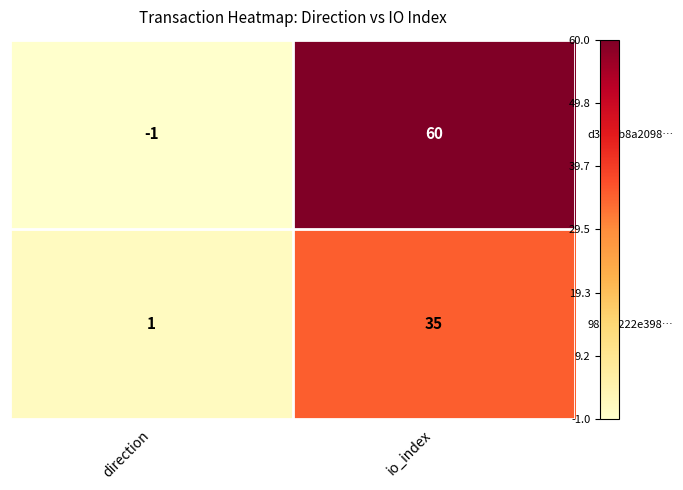

What is the difference between the d3ec6b8a2098… values at direction and io_index?

61